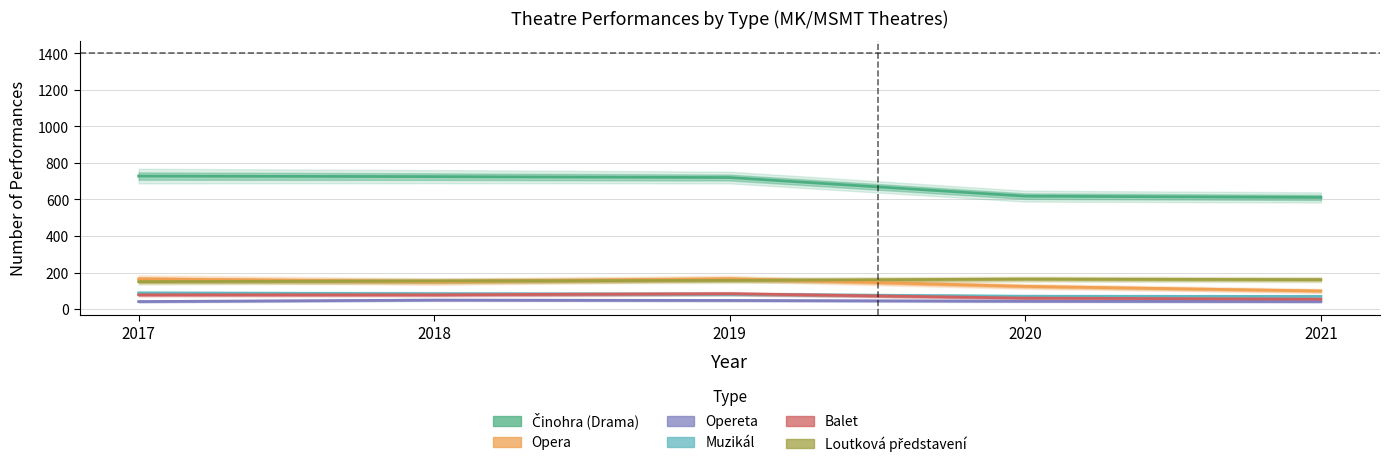

What is the maximum value for Balet?

84